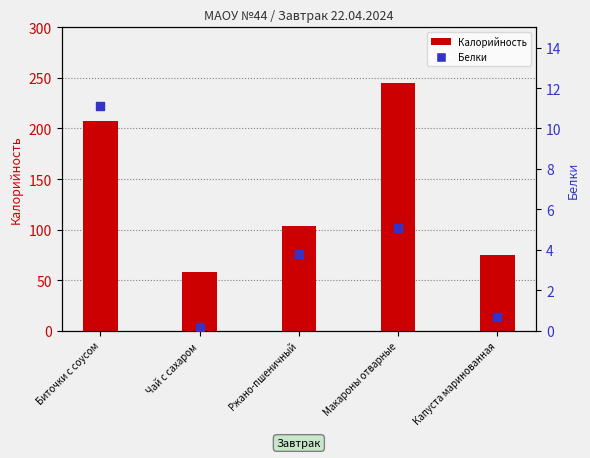

What are all the series names shown in the legend?

Калорийность, Белки